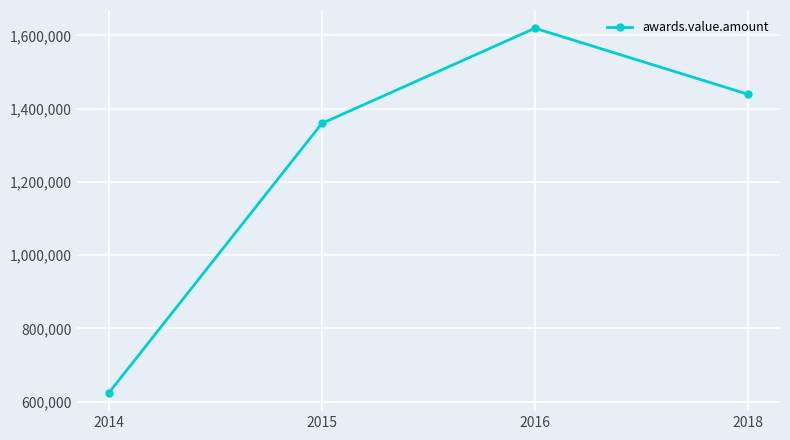

How many lines are shown in the chart?

1